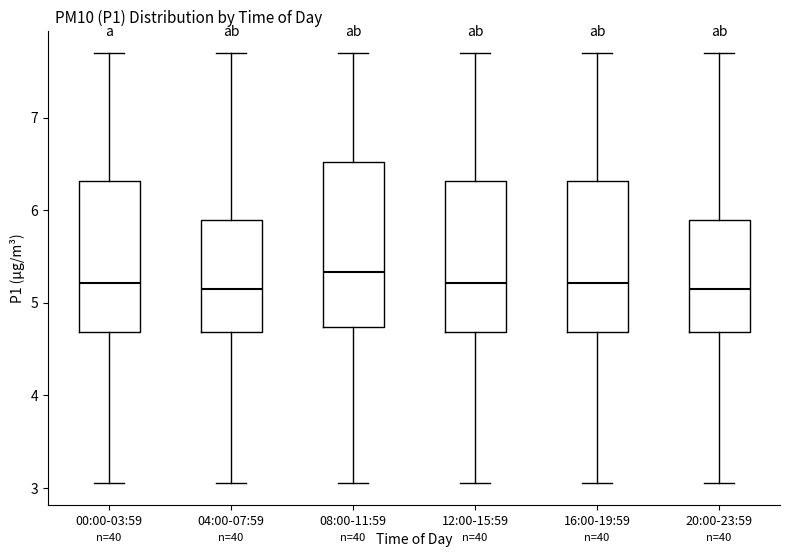

Where is the upper edge of the box for 00:00-03:59 on the y-axis? The values are not printed on the chart, so give them approximately, as read against the axis.

6.3